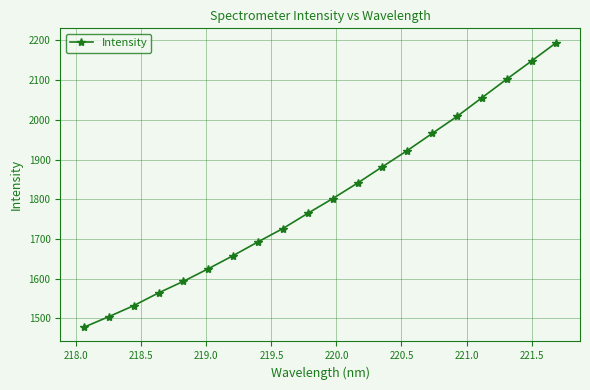

What is the difference between the maximum and minimum values?

716.4